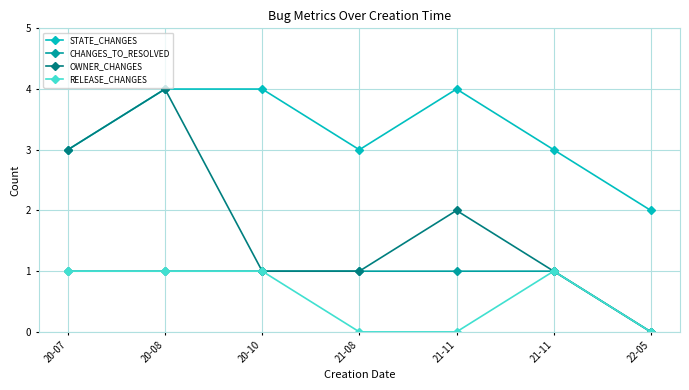

What is the label of the 4th point from the right?

21-08